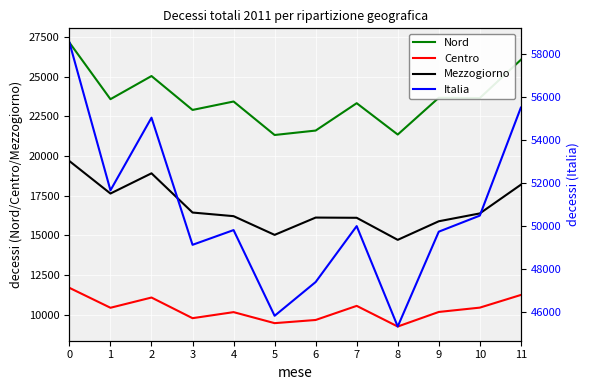

Reading left to right, transcribe all the data shown in this chart.

Nord: 0=27145	1=23579	2=25036	3=22902	4=23433	5=21325	6=21604	7=23327	8=21353	9=23670	10=23650	11=26058
Centro: 0=11704	1=10450	2=11094	3=9794	4=10175	5=9481	6=9681	7=10569	8=9269	9=10186	10=10458	11=11256
Mezzogiorno: 0=19684	1=17640	2=18913	3=16444	4=16216	5=15038	6=16127	7=16113	8=14724	9=15894	10=16388	11=18195
Italia: 0=58533	1=51669	2=55043	3=49140	4=49824	5=45844	6=47412	7=50009	8=45346	9=49750	10=50496	11=55509